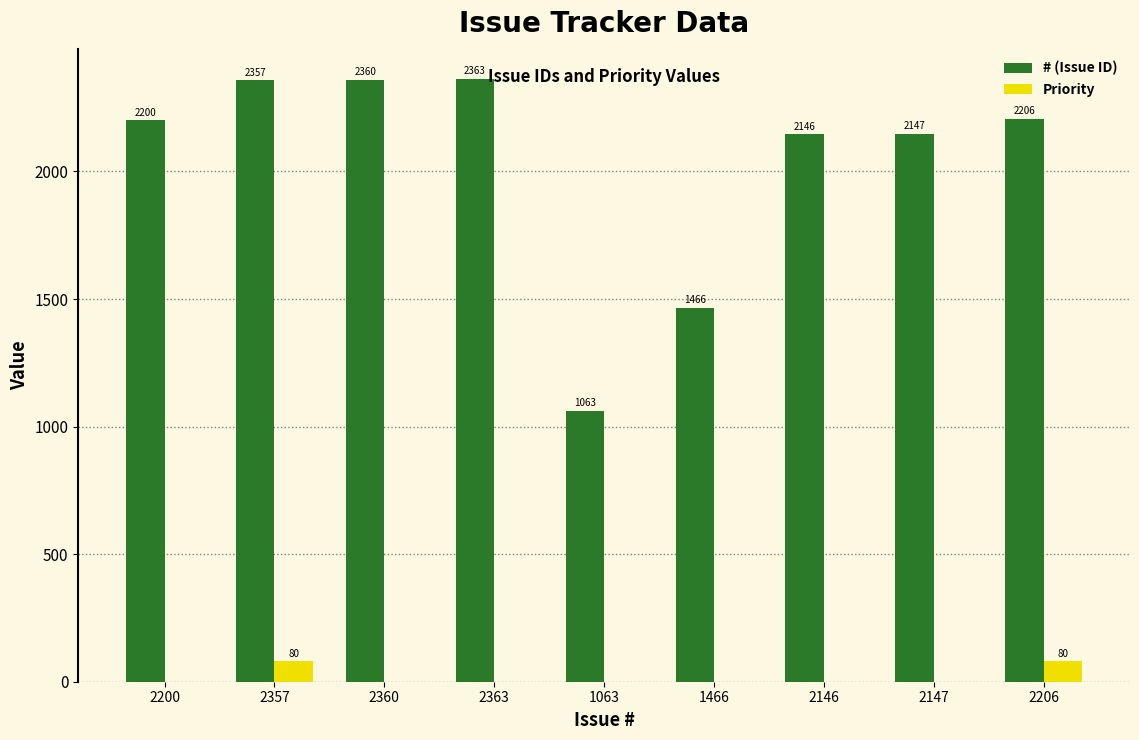

How many positive values does the Priority series have?

2